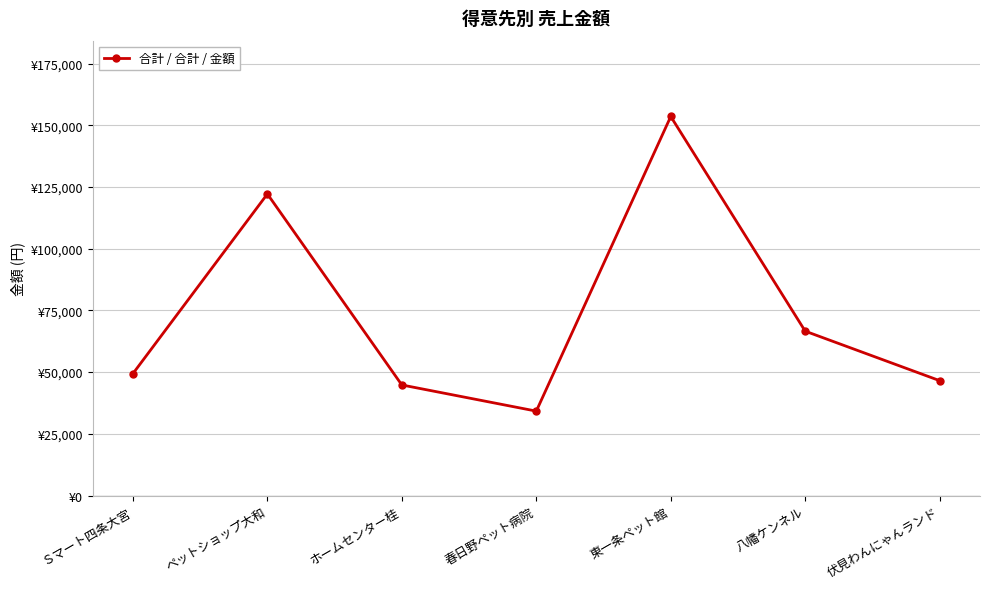

Count the number of categories in the chart.

7